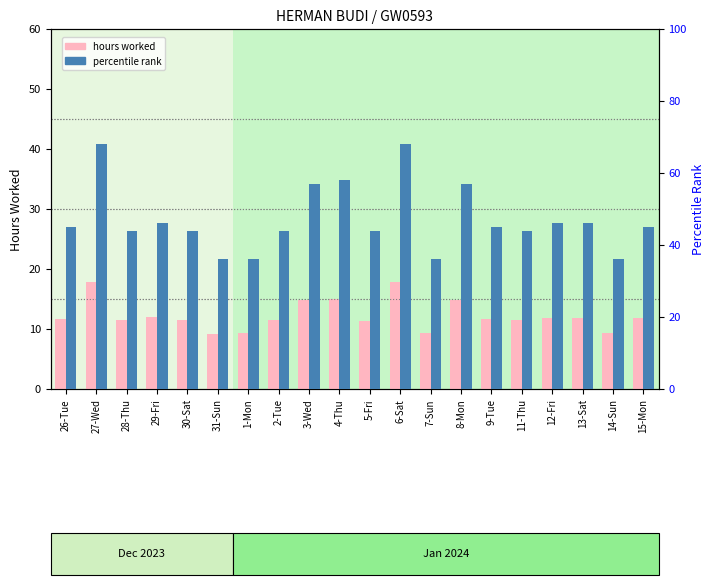

What is the greatest value displayed?

68.0